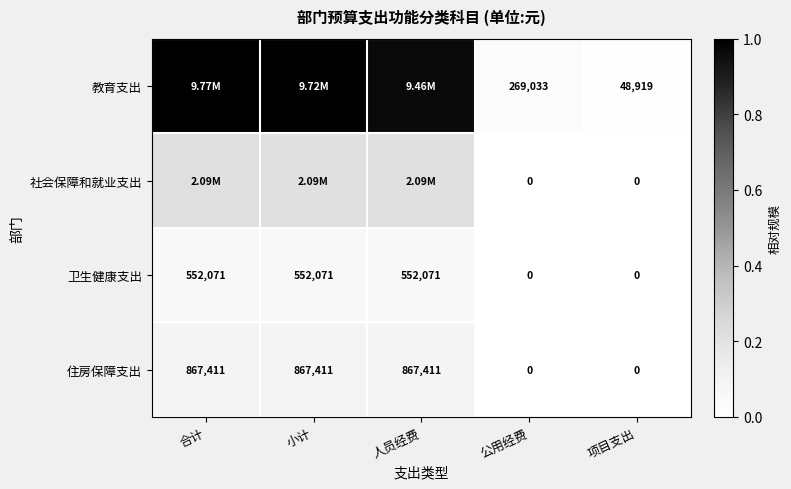

How many categories are shown in the chart?

5